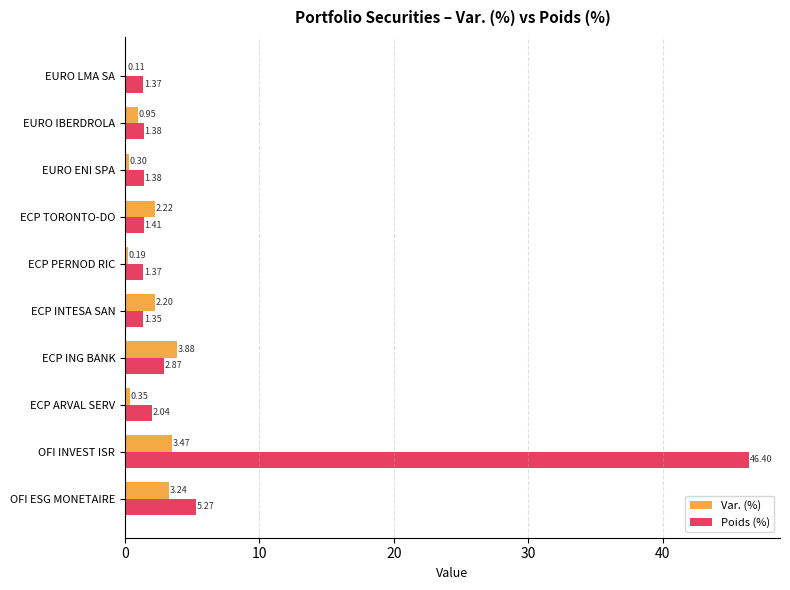

Which series has the largest total across all categories?

Poids (%)